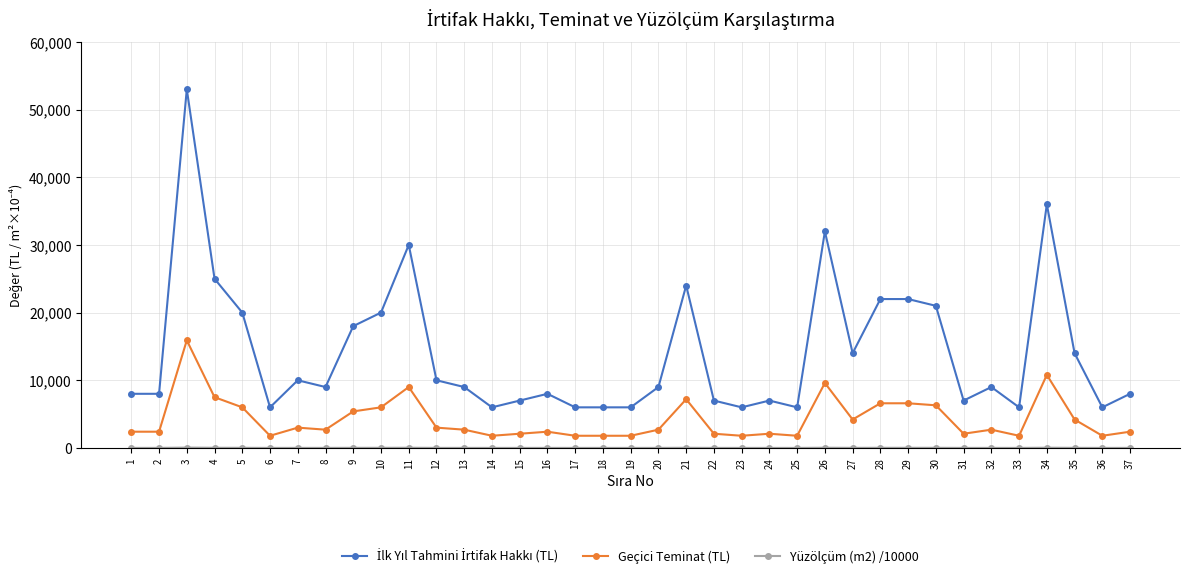

What is the maximum value for Geçici Teminat (TL)?

15900.0